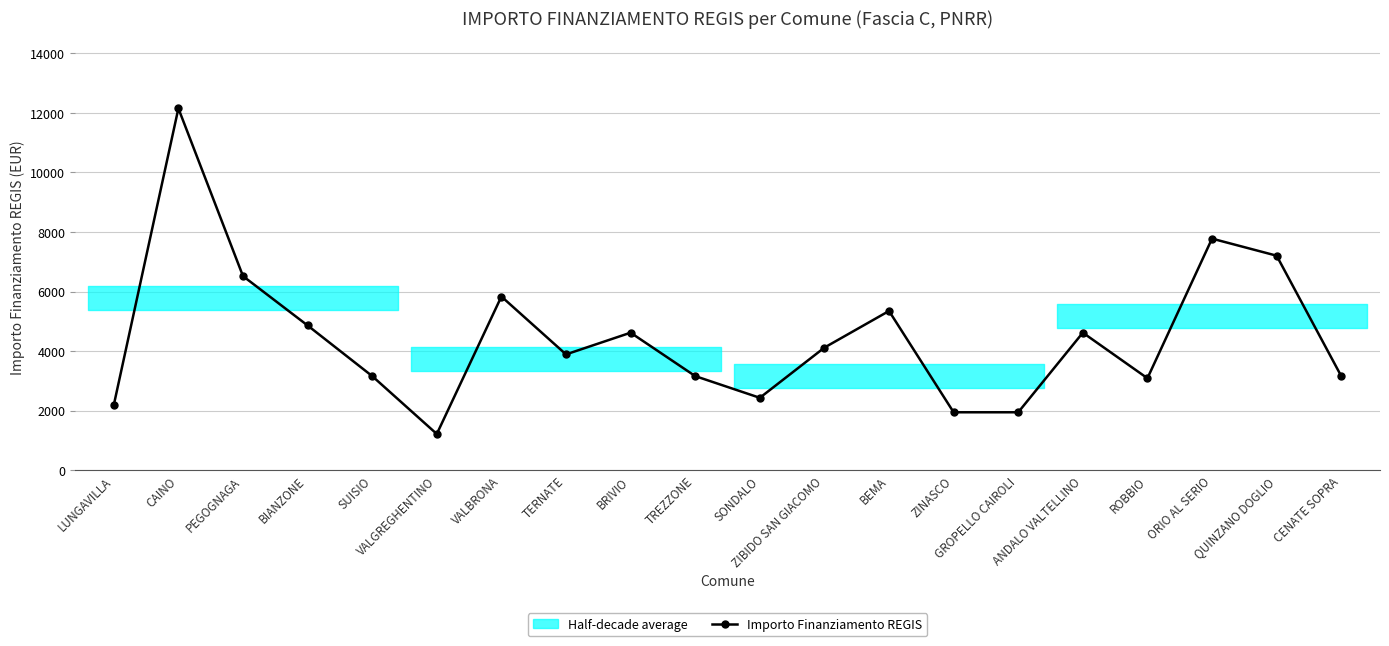

How many data points does each series have?

20